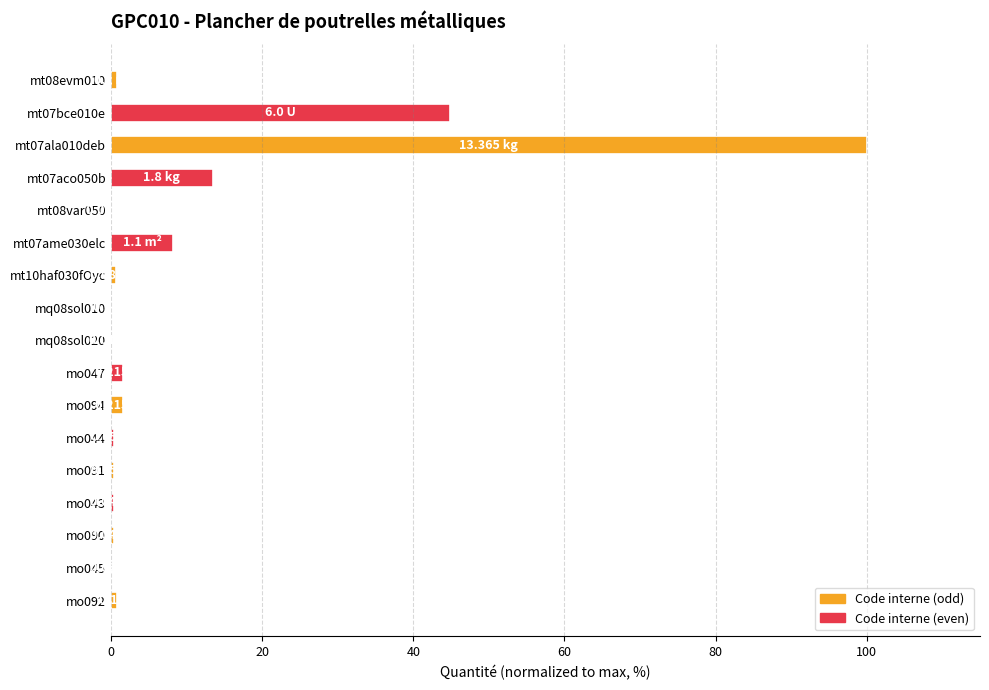

What is the sum of all values?

174.0